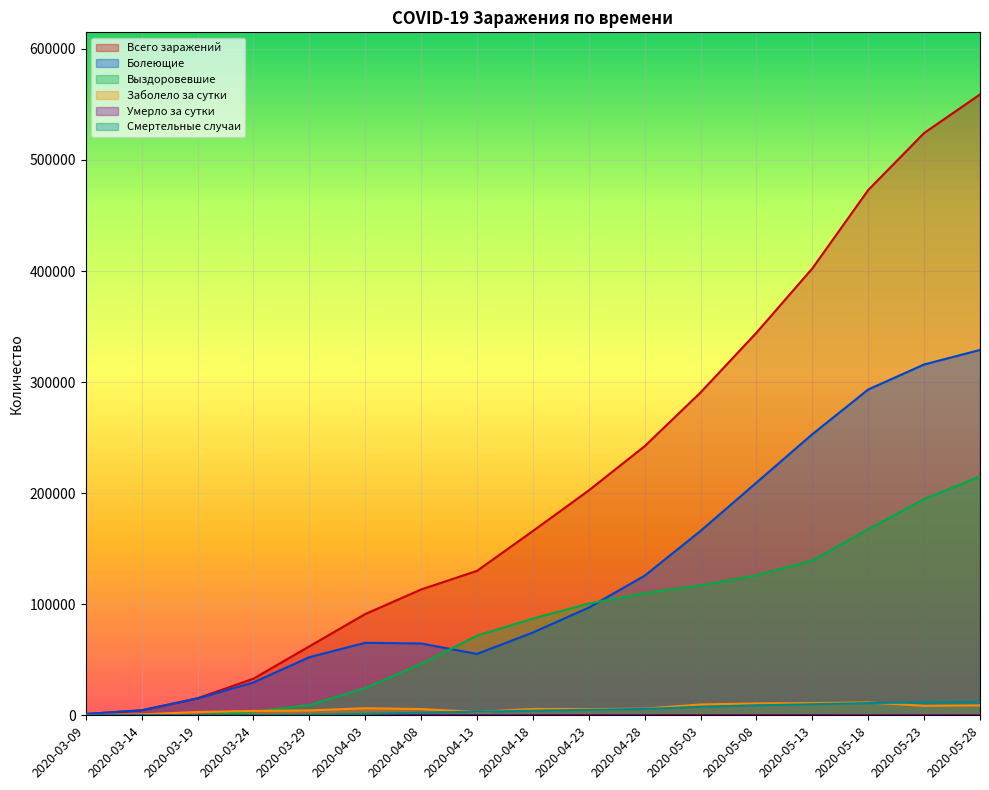

What is the sum of all Болеющие values?

2152041